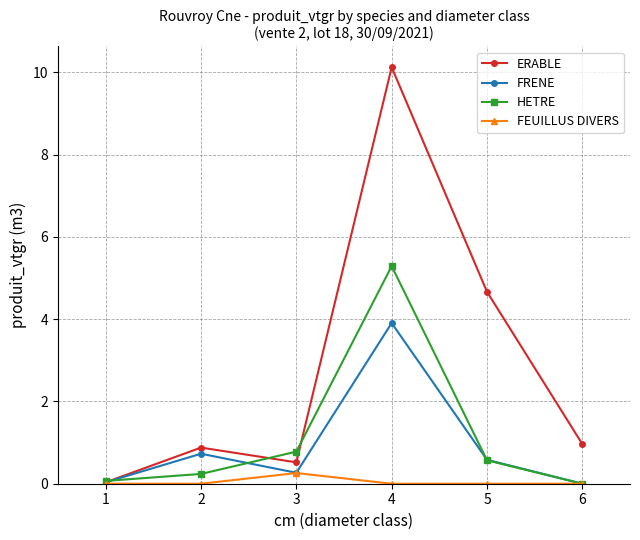

List the series in order of their peak value, lowest first.

FEUILLUS DIVERS, FRENE, HETRE, ERABLE